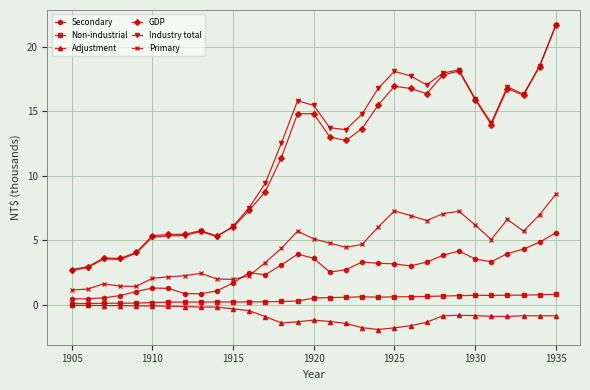

How many lines are shown in the chart?

6